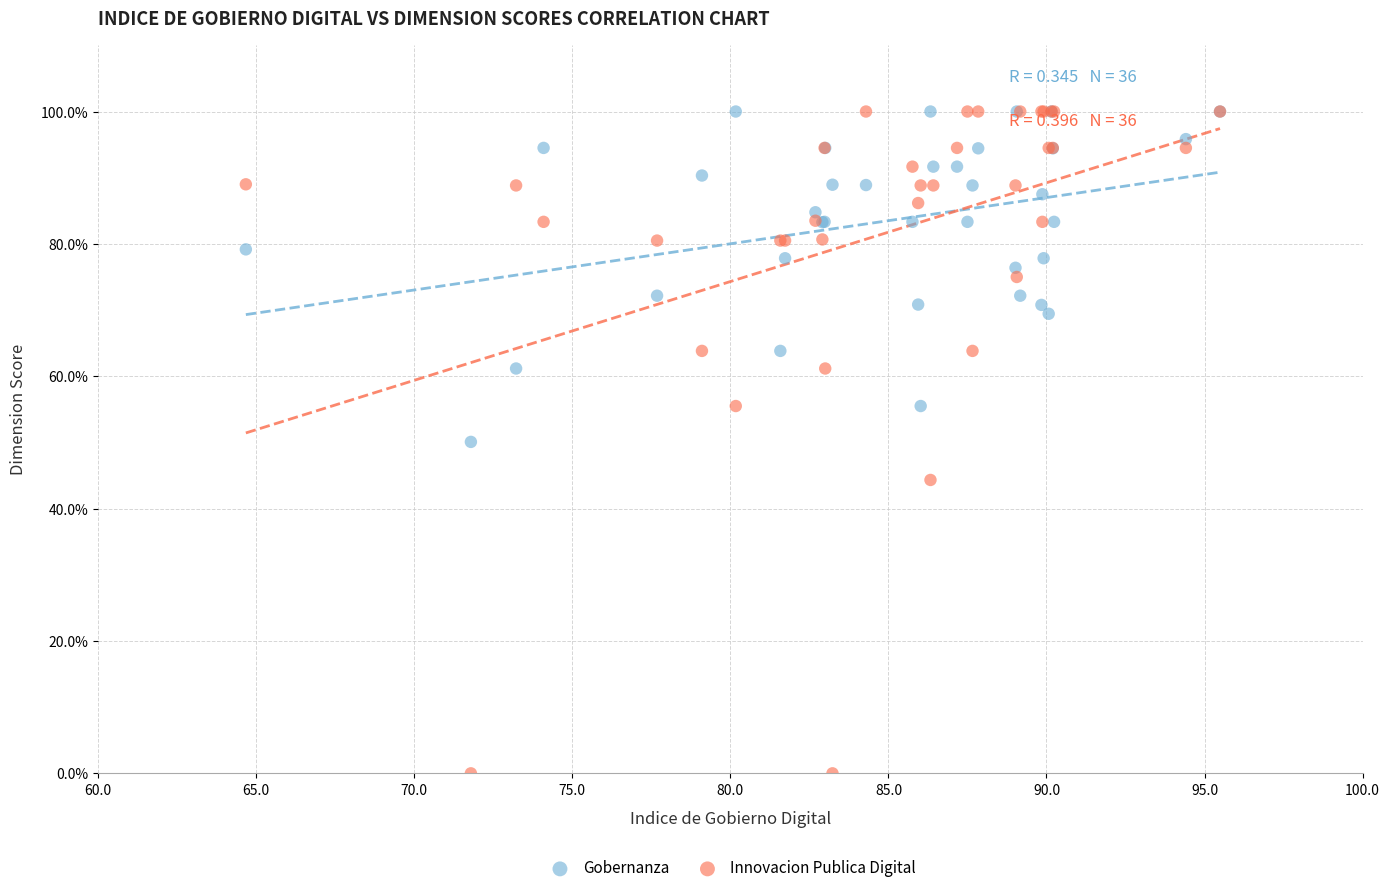

Which series reaches the minimum Y coordinate?

Innovacion Publica Digital